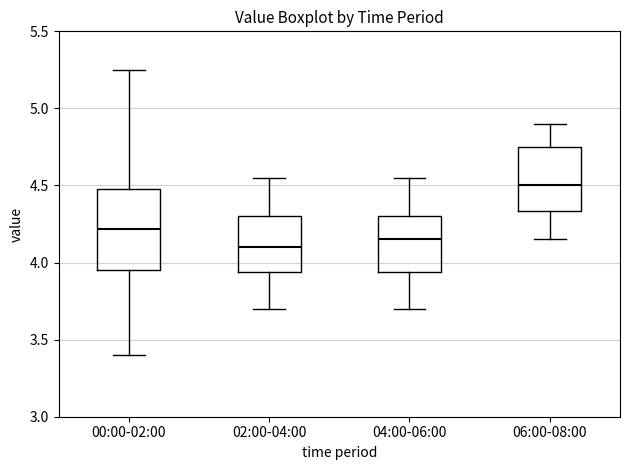

Which box's median line is the lowest?

02:00-04:00